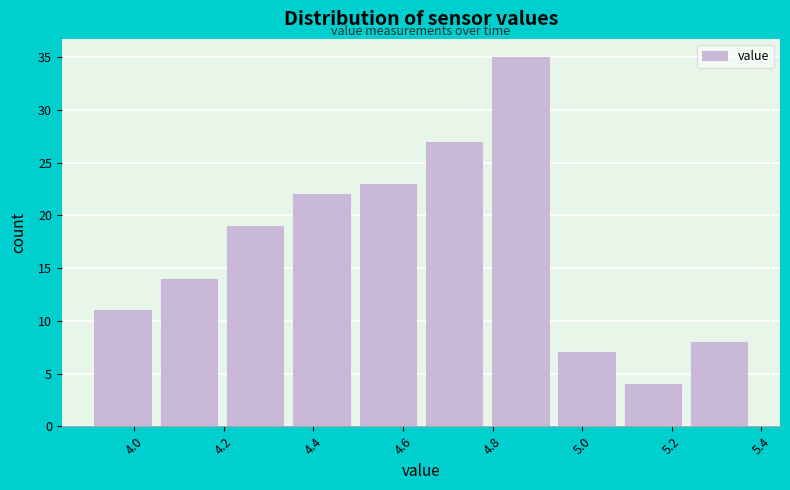

Reading left to right, transcribe this chart: for each bar, give the range it covers on the x-axis and its height. Neither the bar edges nor the heights are printed on the chart, so give them approximately, as read against the axes.

3.900 to 4.048: 11
4.048 to 4.196: 14
4.196 to 4.344: 19
4.344 to 4.492: 22
4.492 to 4.640: 23
4.640 to 4.788: 27
4.788 to 4.936: 35
4.936 to 5.084: 7
5.084 to 5.232: 4
5.232 to 5.380: 8